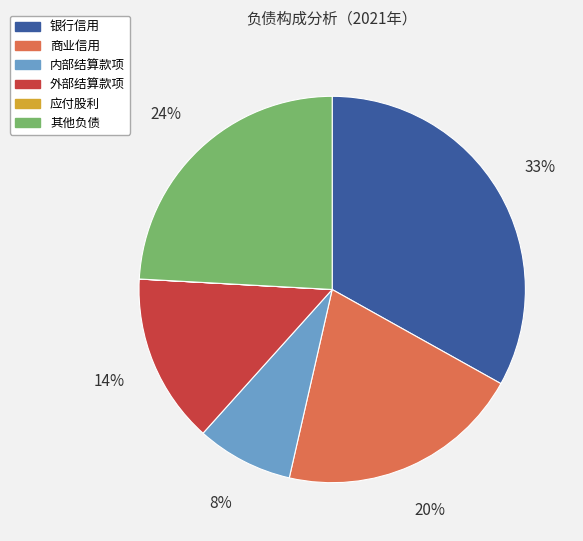

What is the largest slice in the pie chart?

银行信用